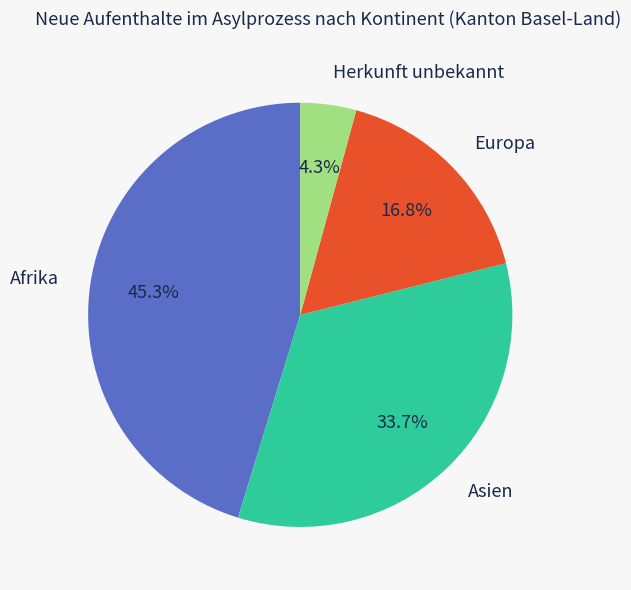

To the nearest percent, what portion does Europa represent?

17%